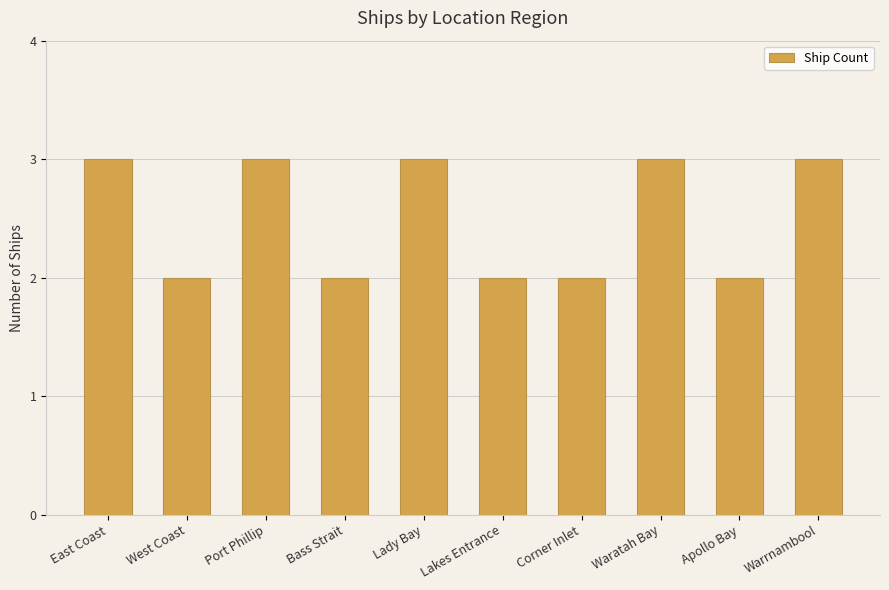

What is the smallest value displayed?

2